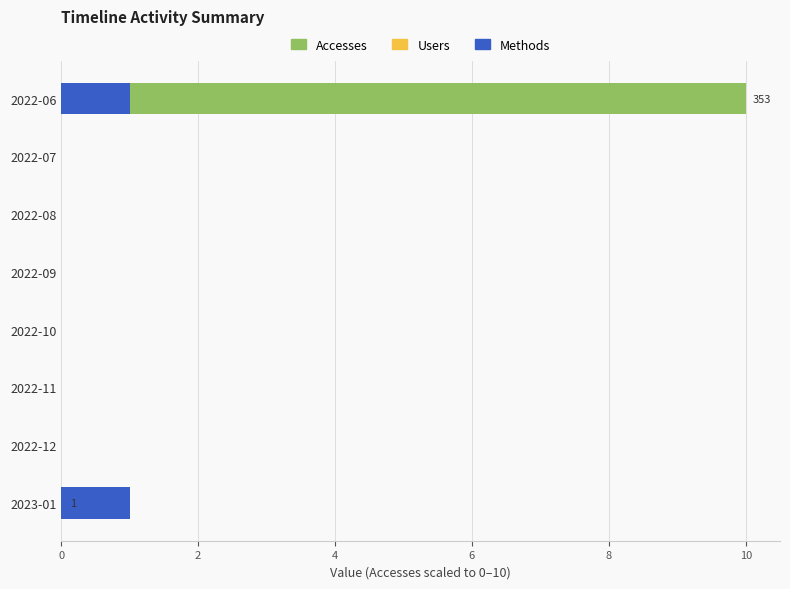

How many values in Methods are above zero?

2